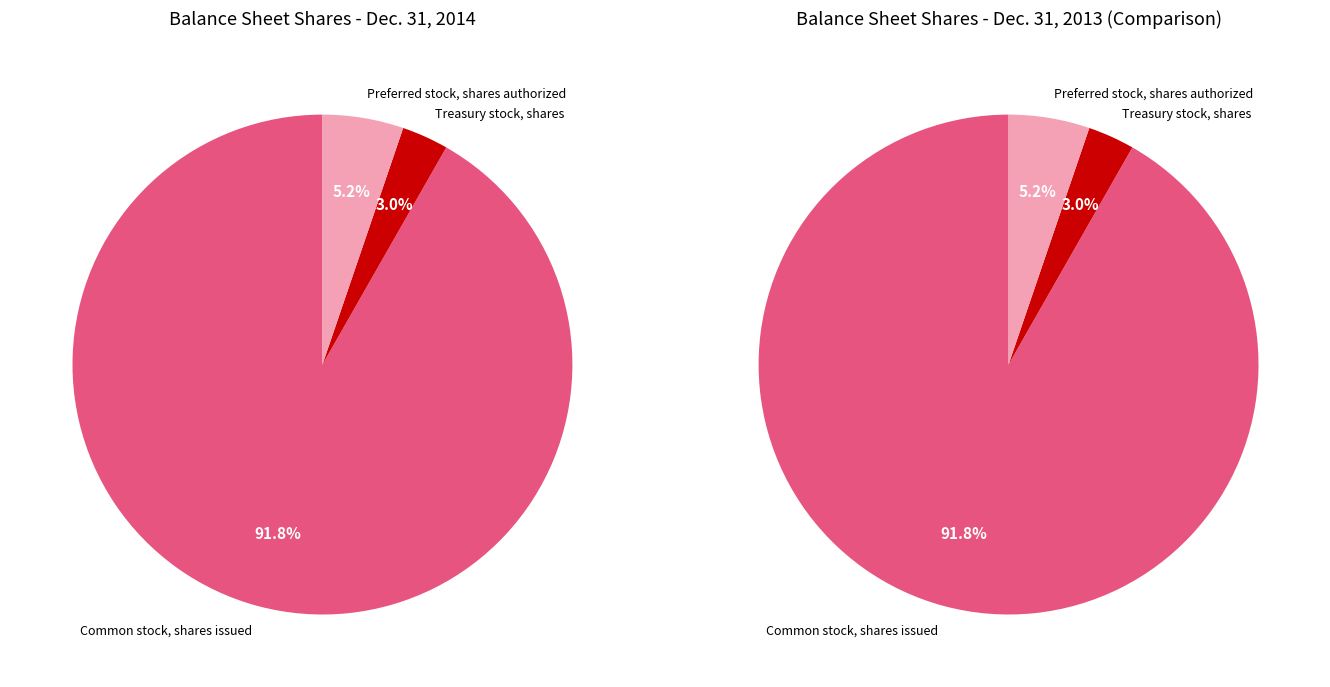

To the nearest percent, what percentage of the pie is Treasury stock, shares?

3%